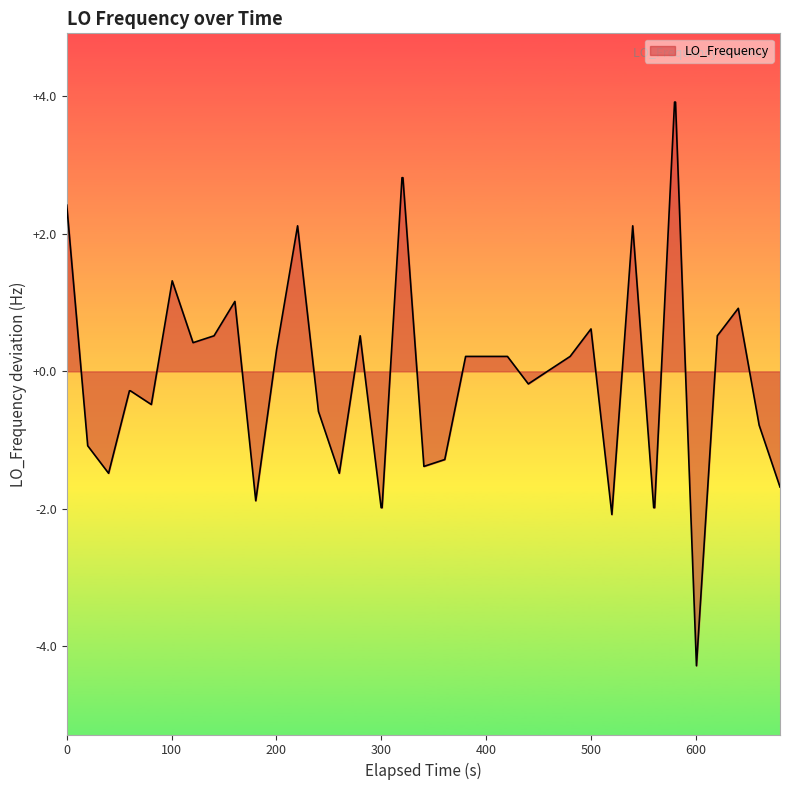

What is the difference between the maximum and minimum values?

8.2